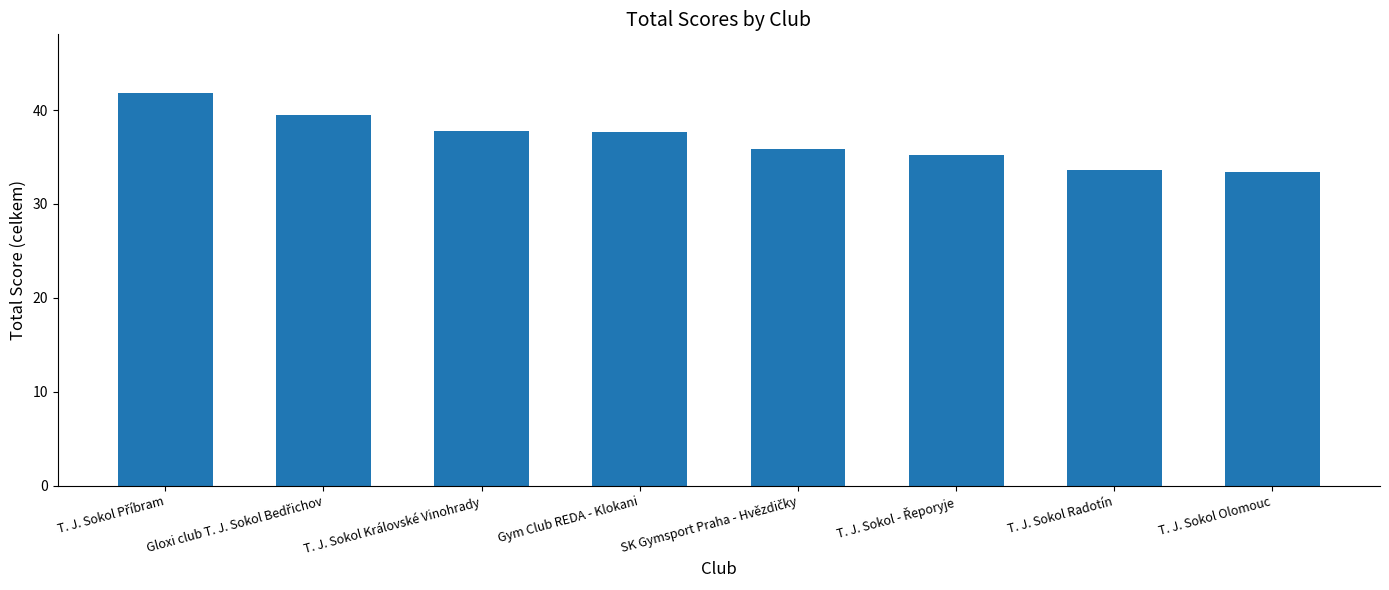

The value at T. J. Sokol Královské Vinohrady is 37.8. True or false?

True